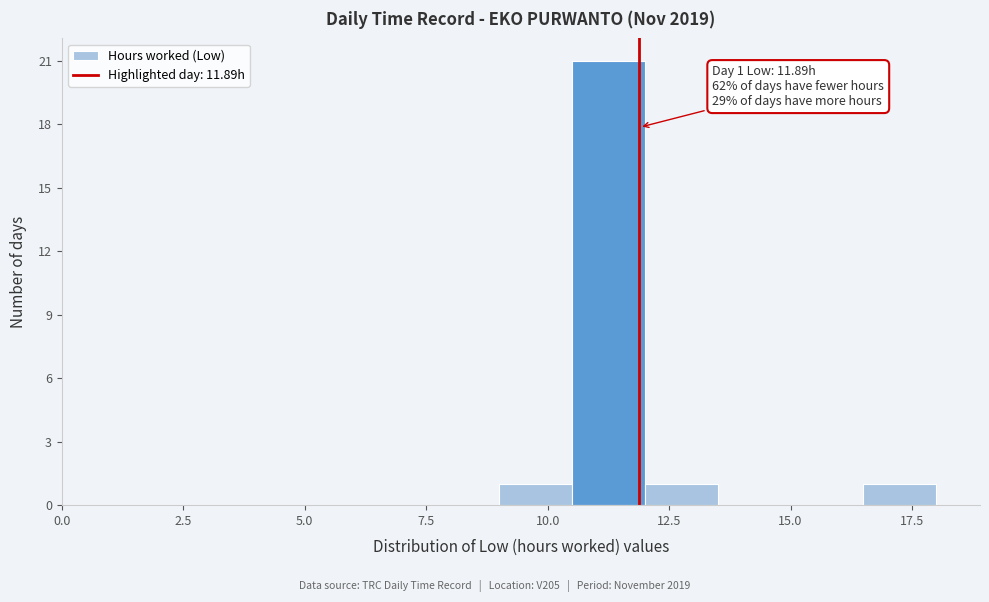

Around what value on the x-axis is the tallest bar? Give the approximate position of its centre, as read against the axis.

11.5